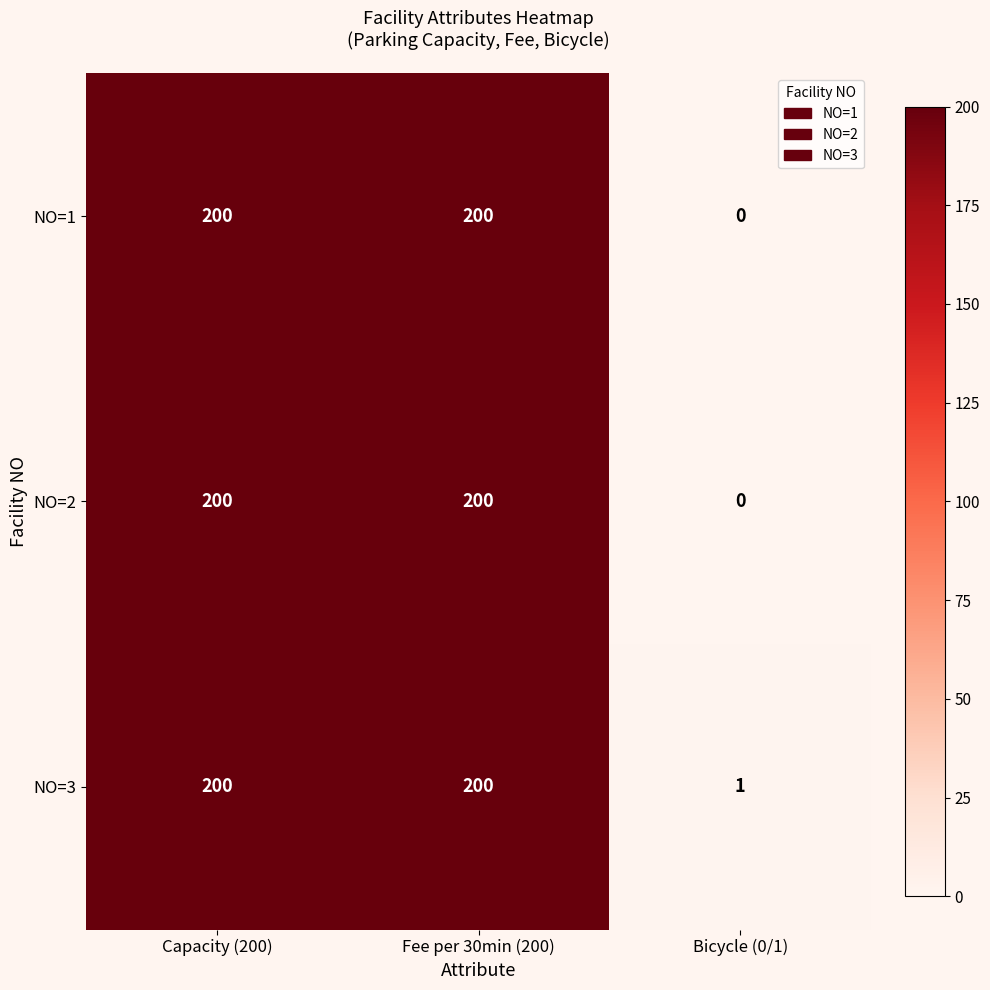

Is it true that NO=3 equals 2 at Bicycle (0/1)?

False